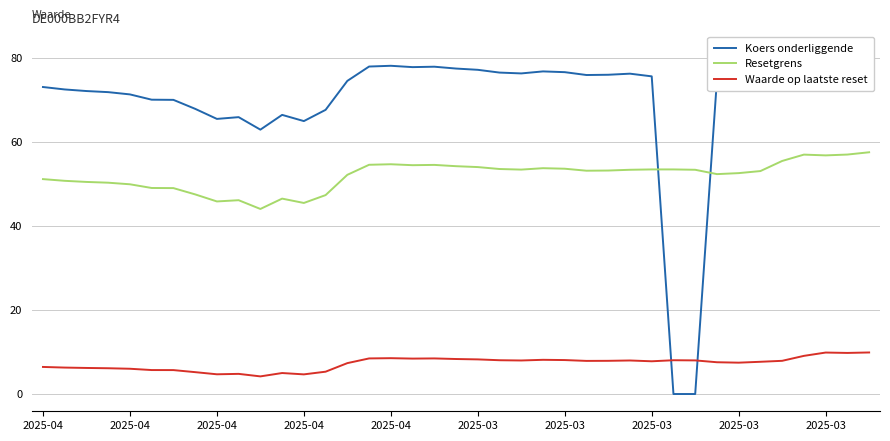

What are all the series names shown in the legend?

Koers onderliggende, Resetgrens, Waarde op laatste reset